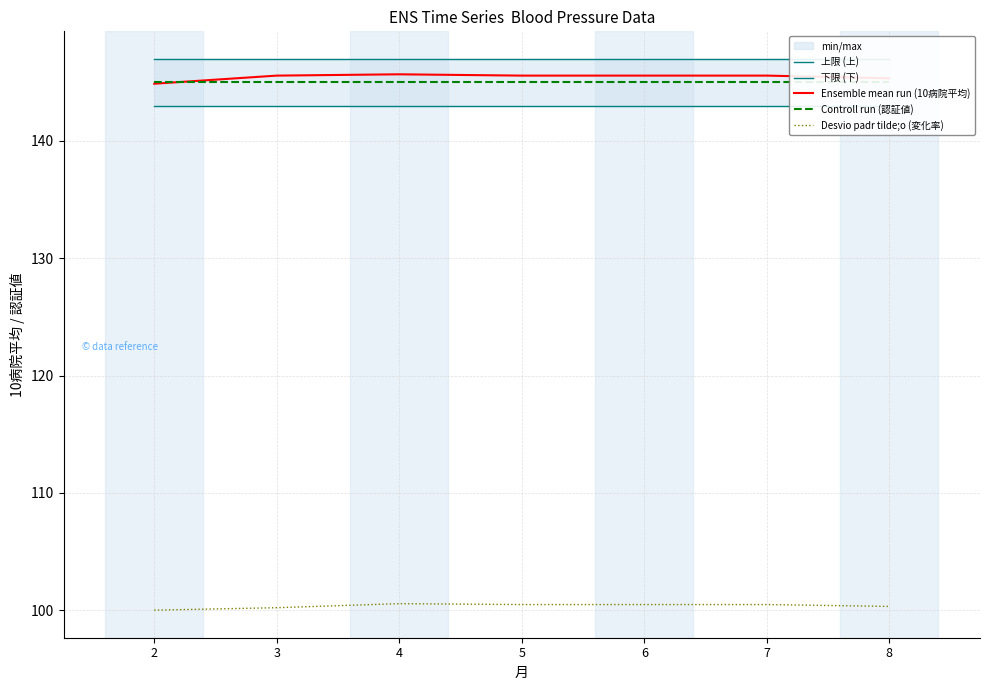

True or false: 上限 (上) and Ensemble mean run (10病院平均) intersect in this chart.

False